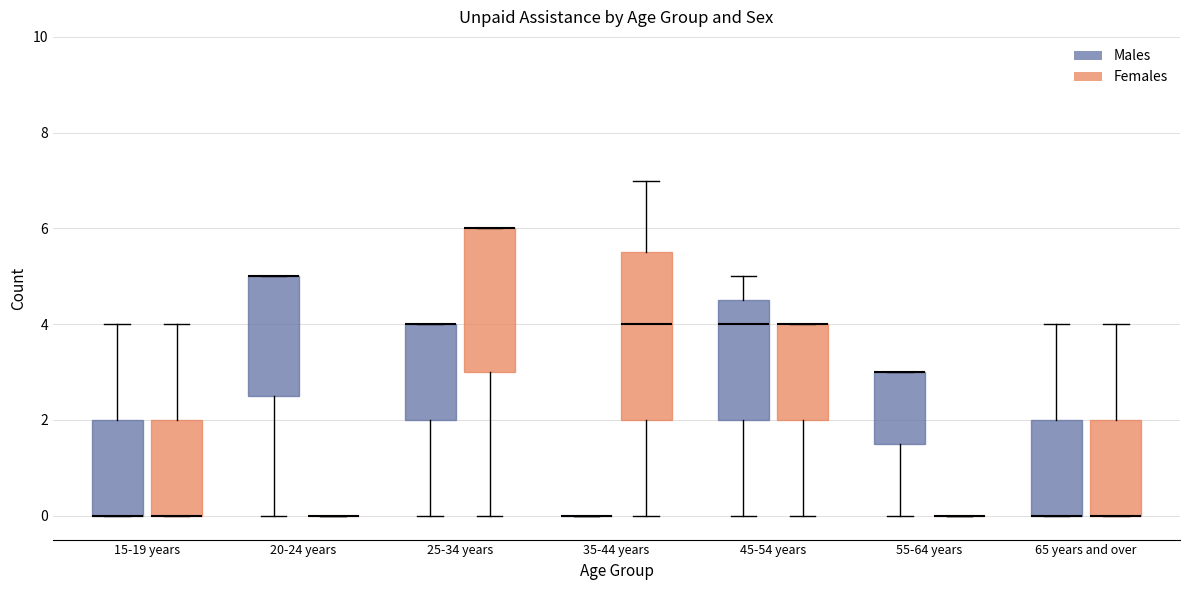

Which box is the tallest, from its lower edge to its upper edge?

35-44 years (Females)